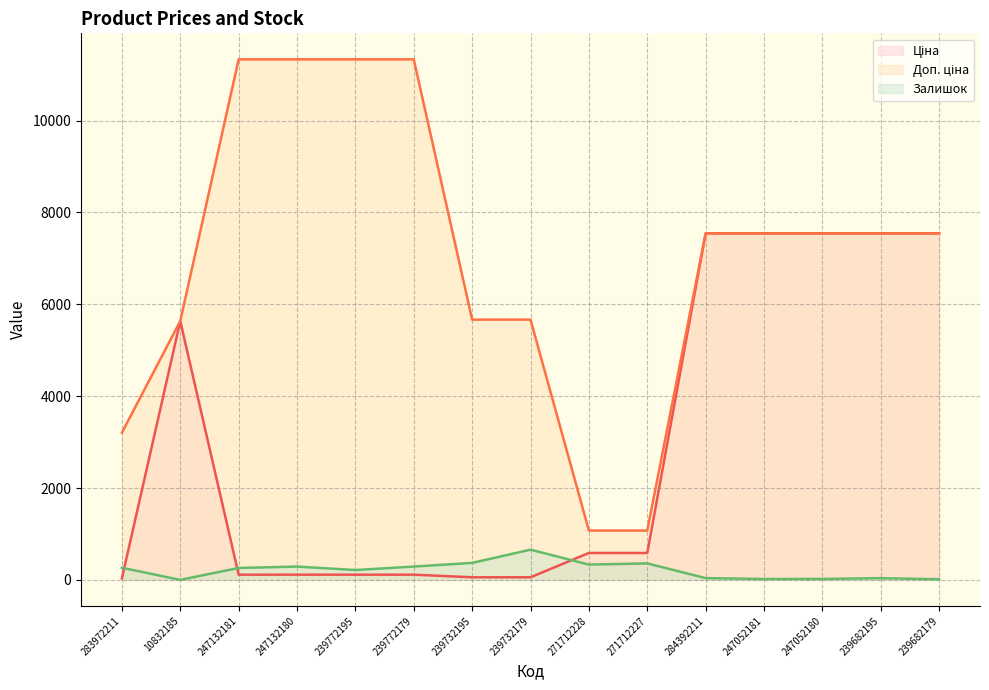

What is the sum of the Доп. ціна values at 284392211 and 283972211?

10750.9